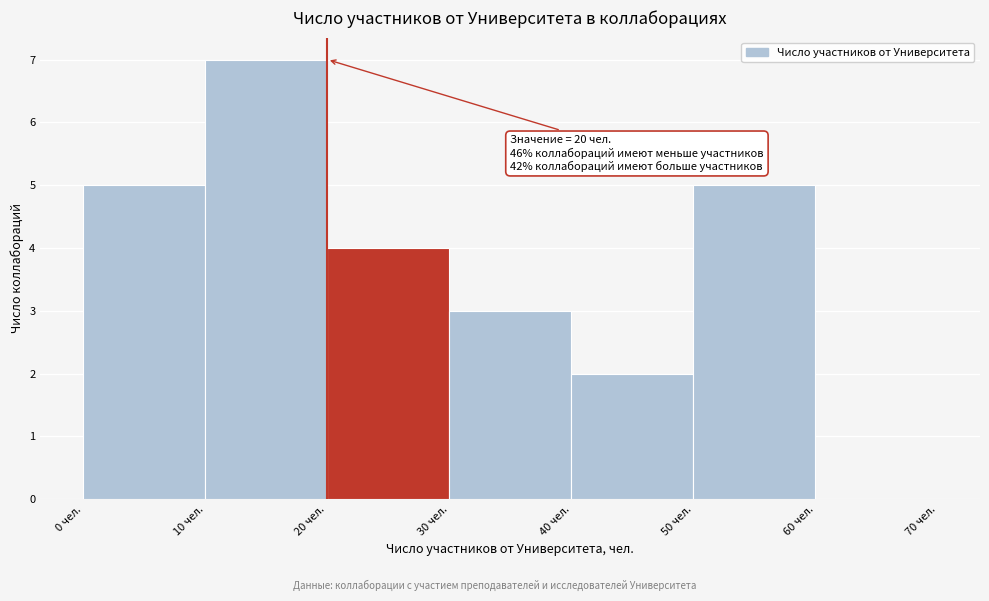

Over which range of the x-axis is the bar tallest?

10 to 20